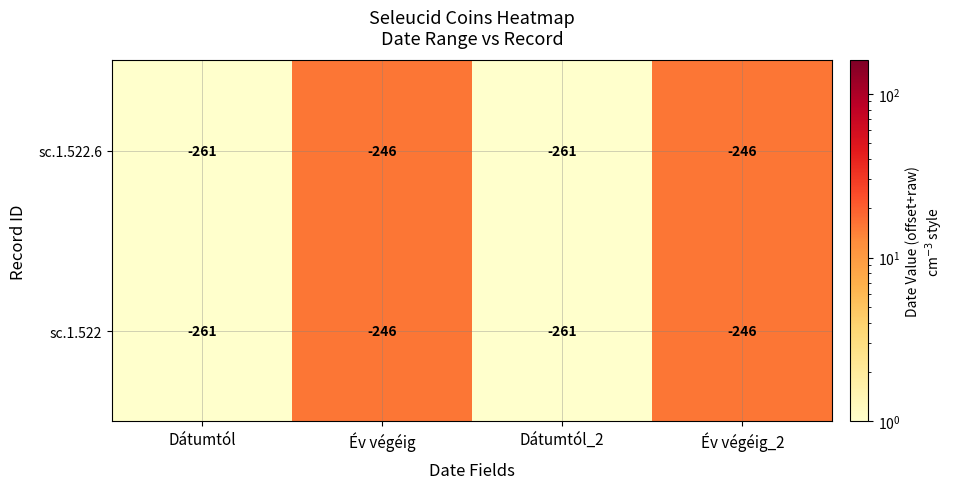

What is the sum of all sc.1.522.6 values?

-1014